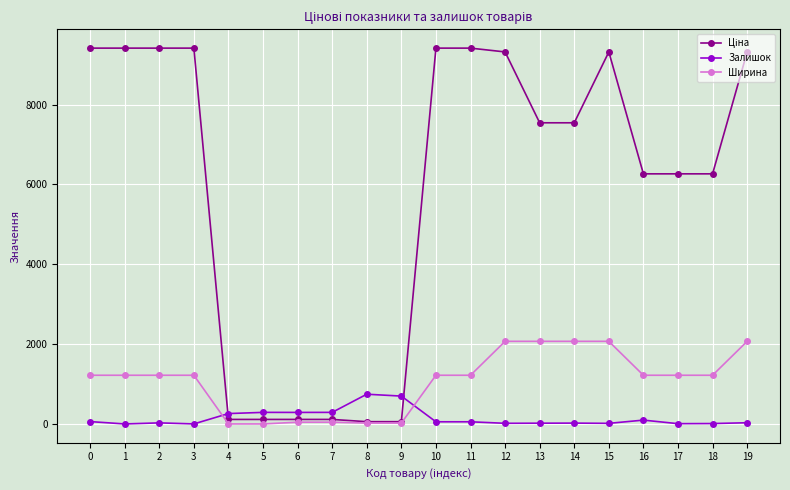

Does the chart have visible grid lines?

Yes